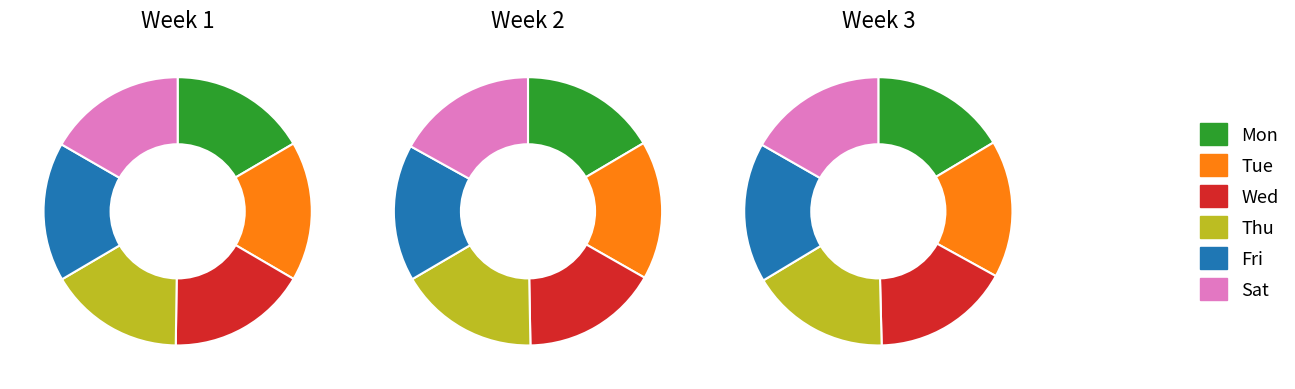

How many segments does this pie chart have?

6